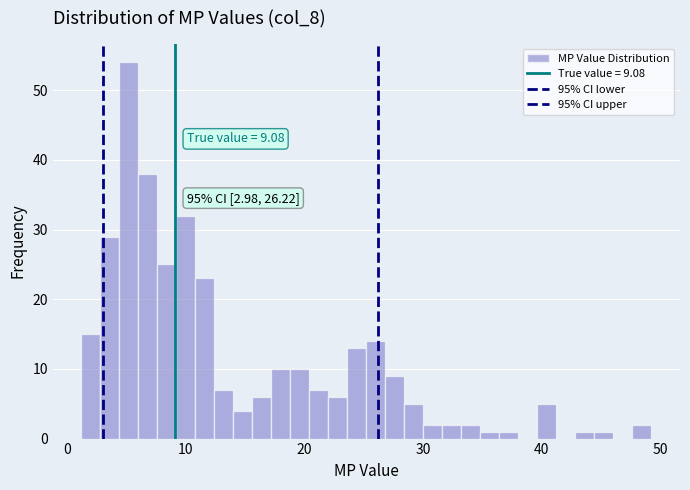

Read against the x-axis, roughly where is the centre of the tallest bar?

5